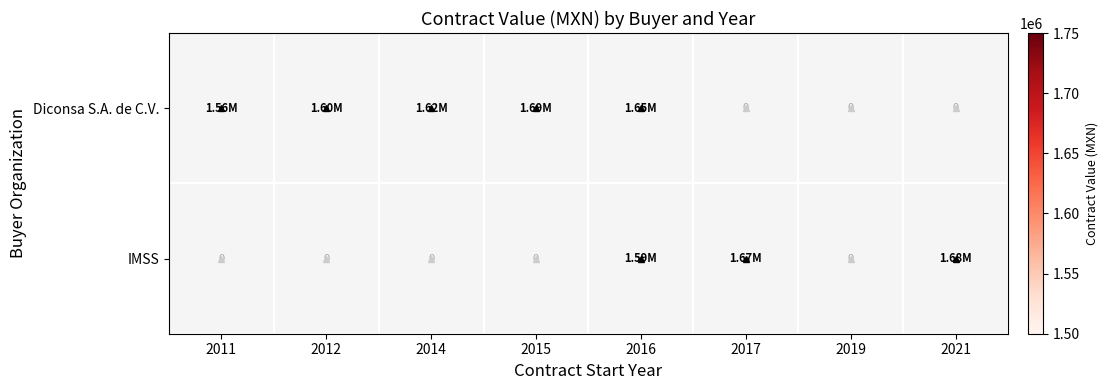

At which category is the sum across all series the highest?

2016